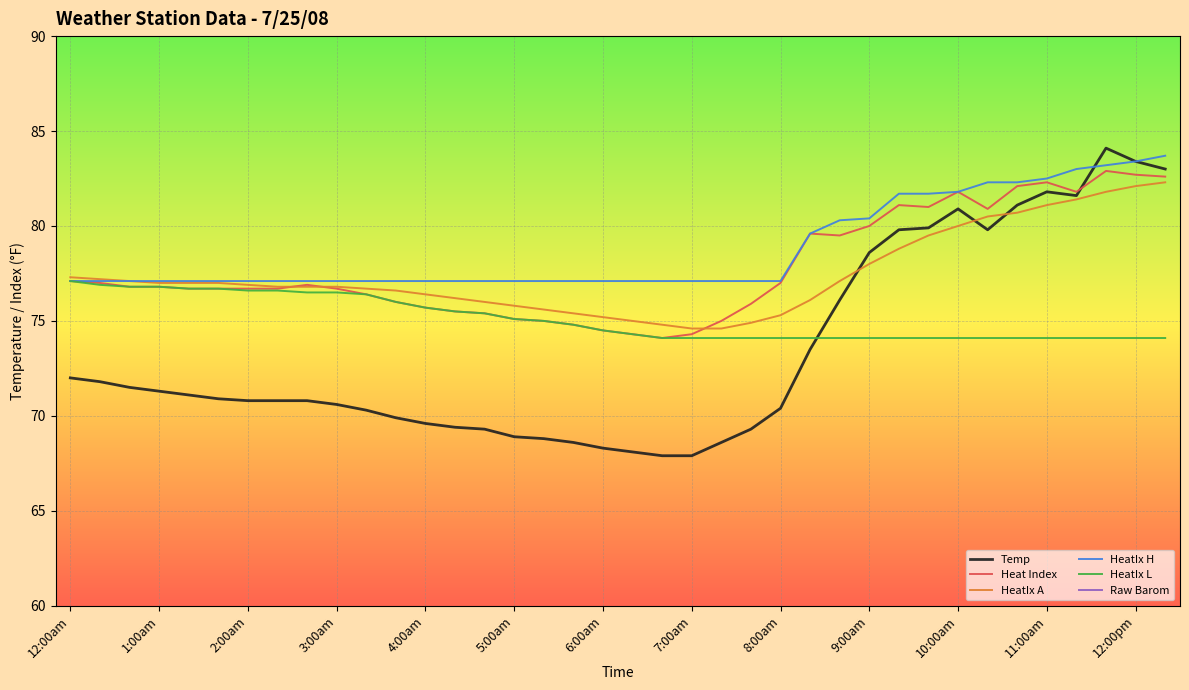

Is this an area chart (filled region under the line)?

No